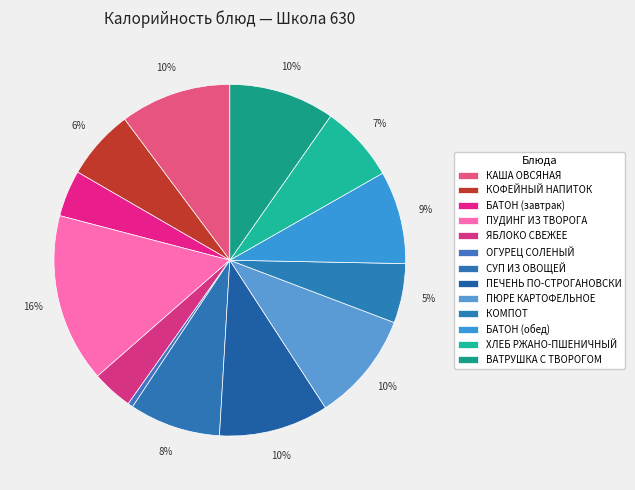

To the nearest percent, what is the average slice percentage?

8%